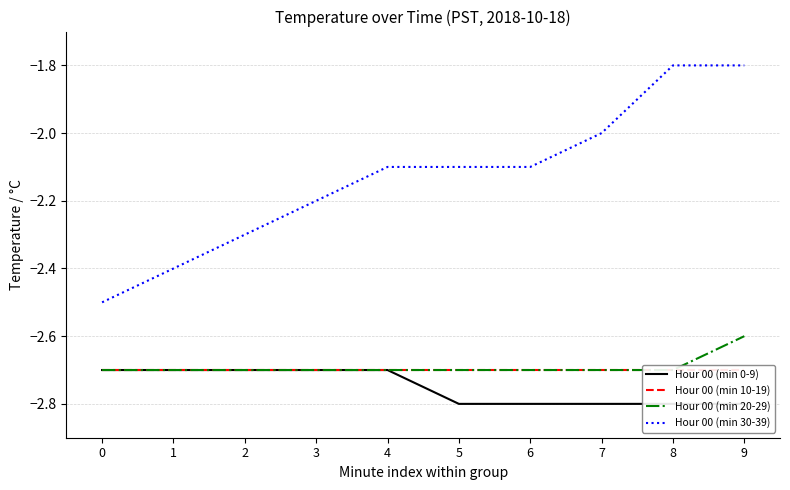

Where does the Hour 00 (min 30-39) series first go above -2?

8